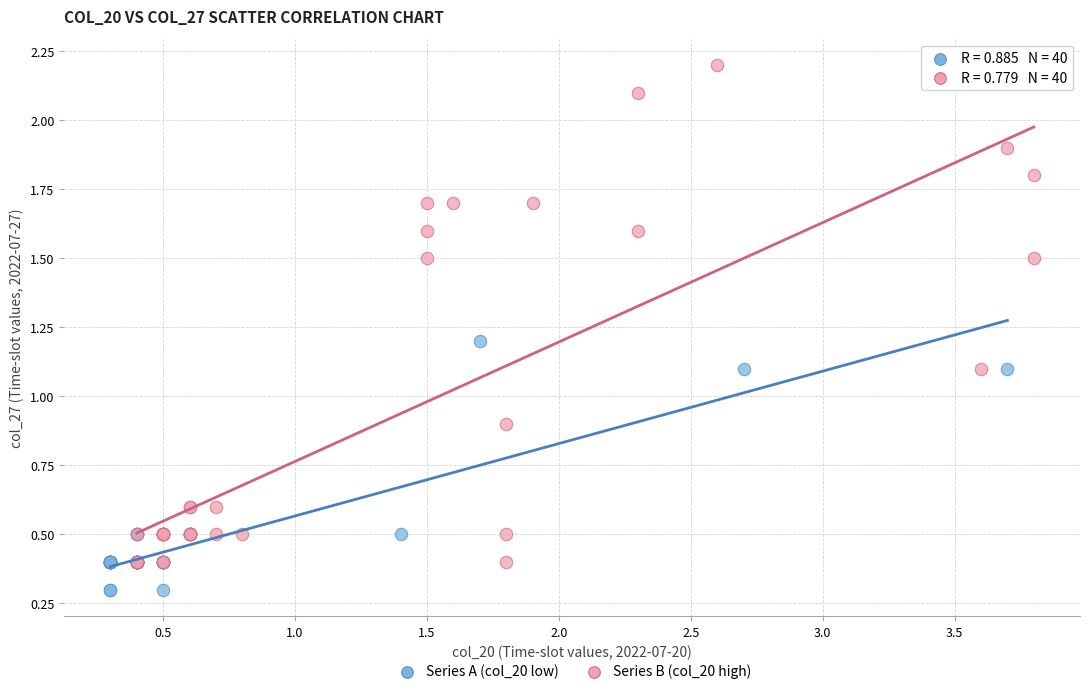

Which series contains the highest Y value?

Series B (col_20 high)